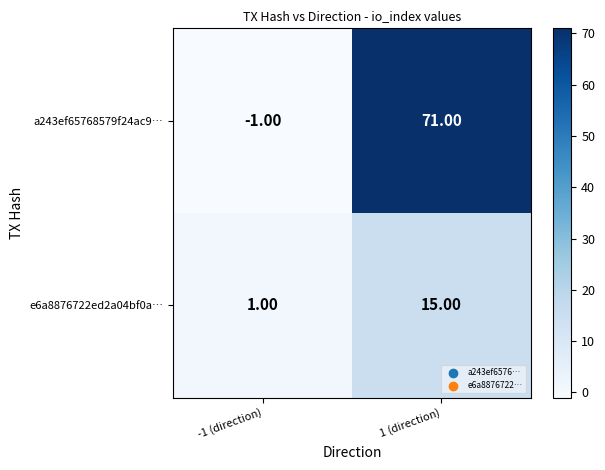

Which series has the widest spread of values?

a243ef65768579f24ac9…